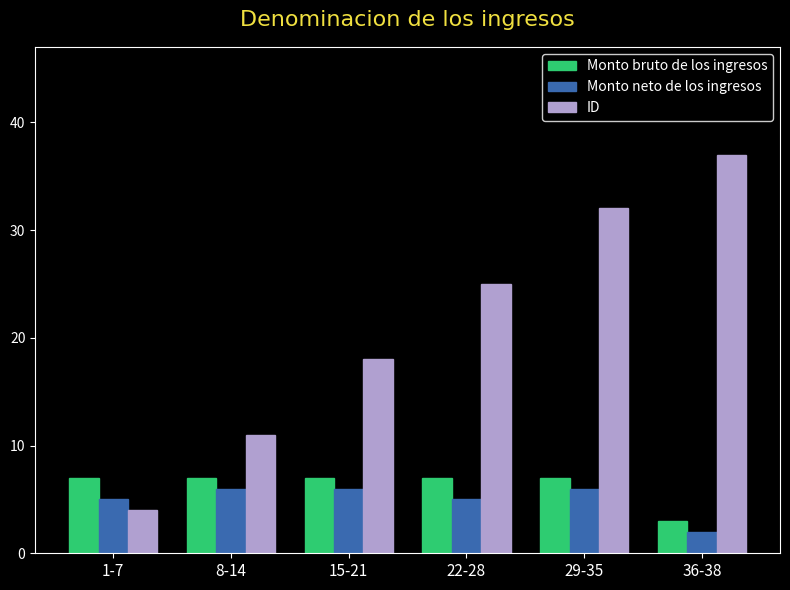

Count the ID values in the range 11 to 32.

4